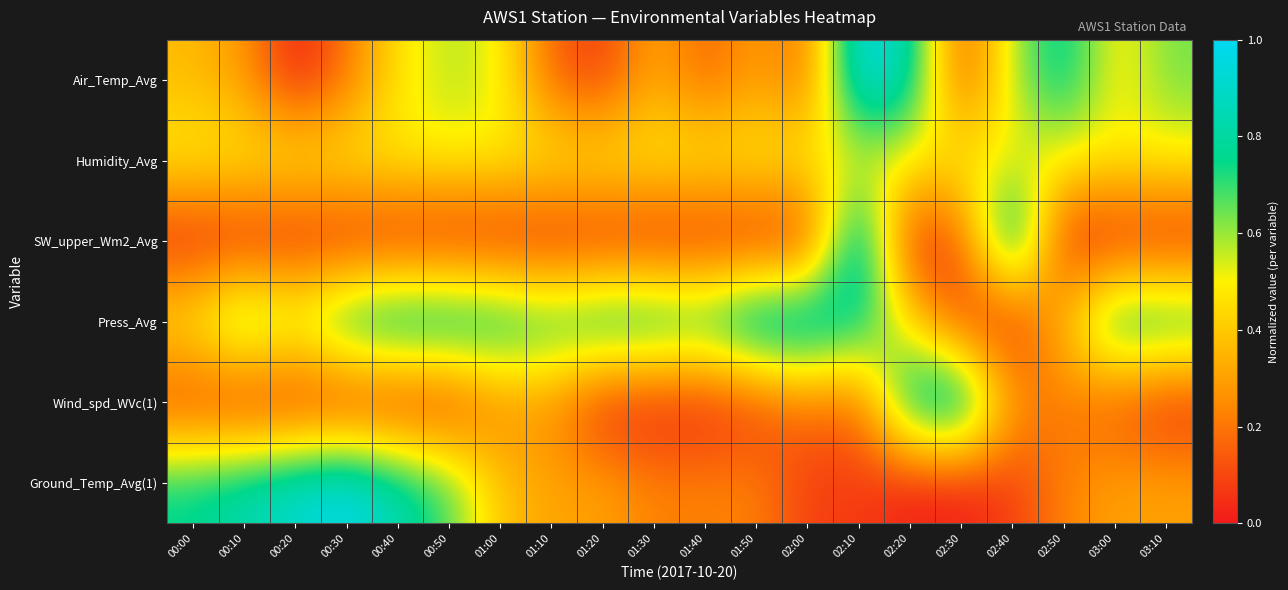

Which category has the highest value across all series?

02:10